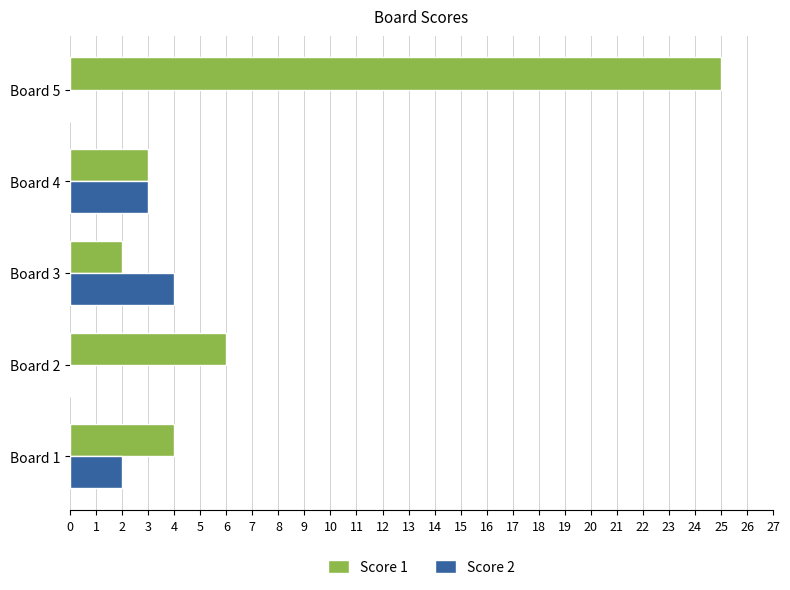

Is it true that Score 1 equals 25 at Board 5?

True